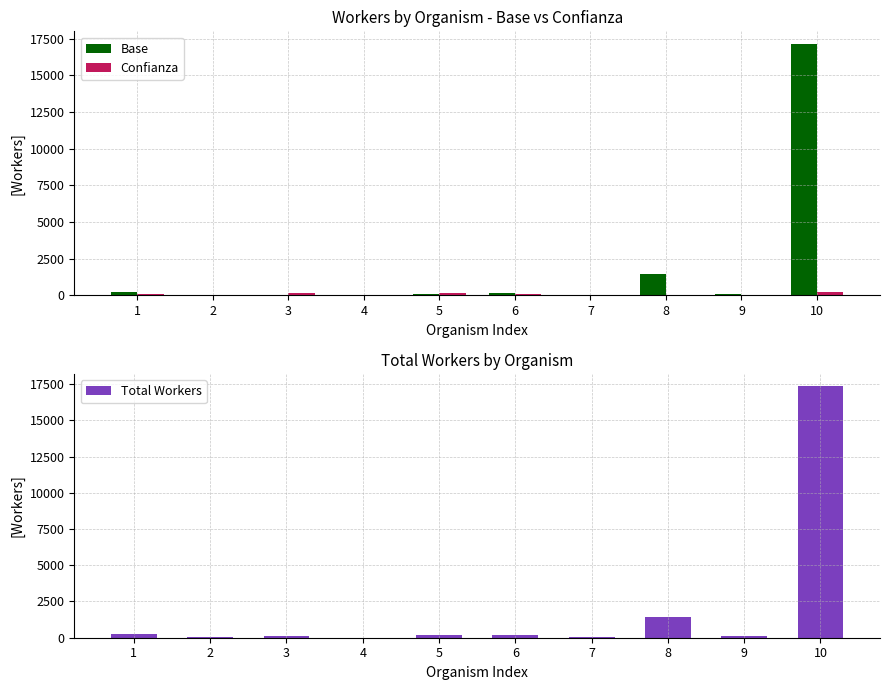

What is the sum of all Confianza values?

602